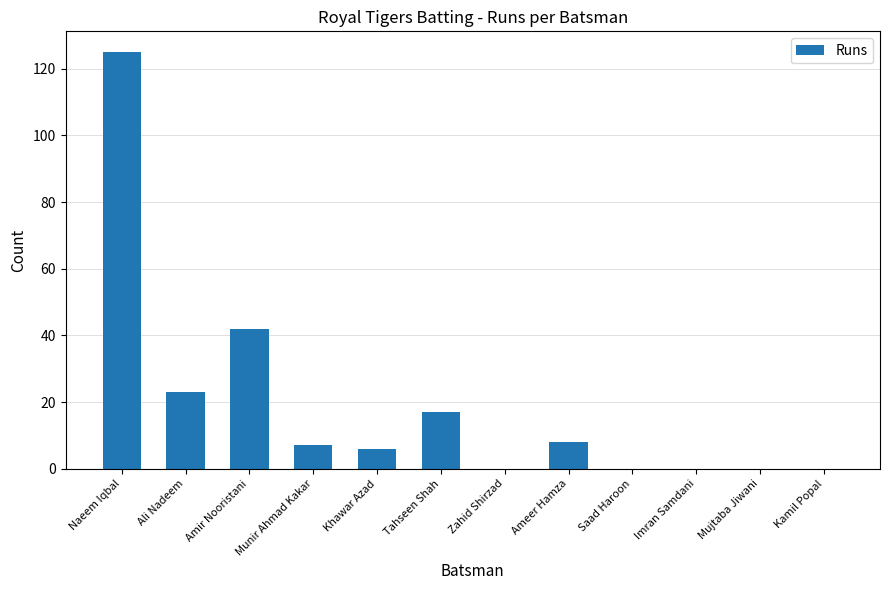

Reading left to right, what are all the values shown in this chart?

Naeem Iqbal=125	Ali Nadeem=23	Amir Nooristani=42	Munir Ahmad Kakar=7	Khawar Azad=6	Tahseen Shah=17	Zahid Shirzad=0	Ameer Hamza=8	Saad Haroon=0	Imran Samdani=0	Mujtaba Jiwani=0	Kamil Popal=0